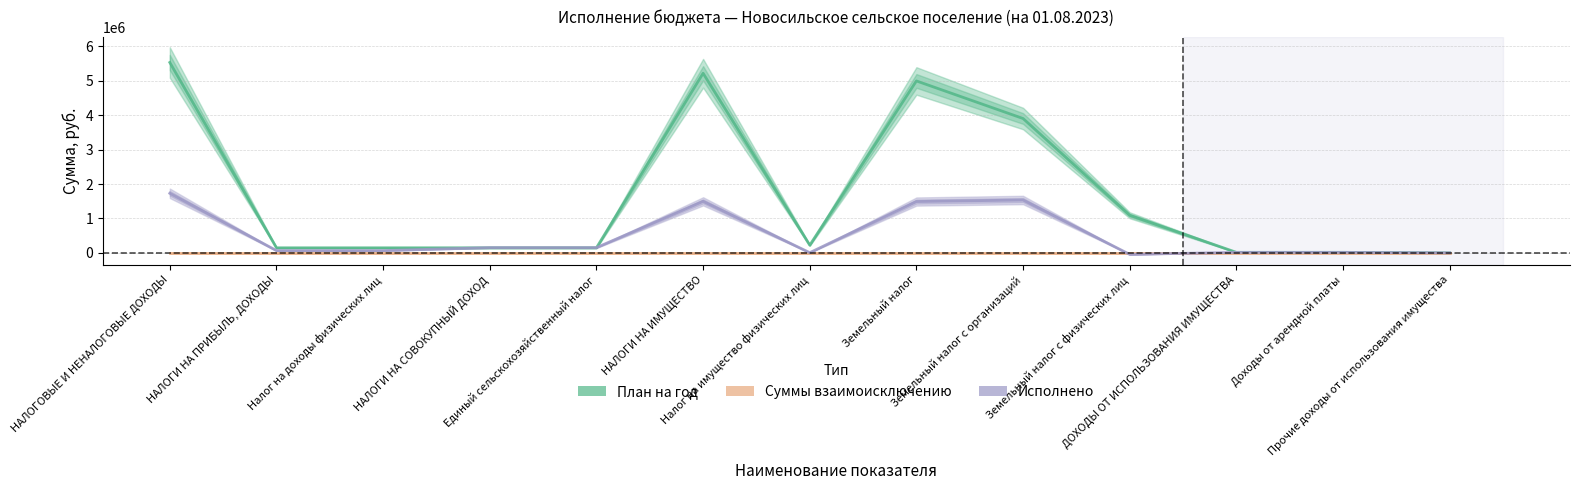

Which series changed the most between НАЛОГИ НА СОВОКУПНЫЙ ДОХОД and ДОХОДЫ ОТ ИСПОЛЬЗОВАНИЯ ИМУЩЕСТВА?

Исполнено (col_7)